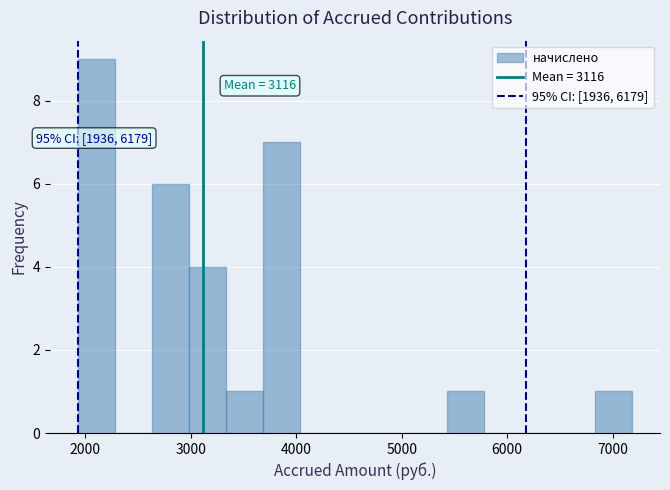

Around what value on the x-axis is the tallest bar? Give the approximate position of its centre, as read against the axis.

2100